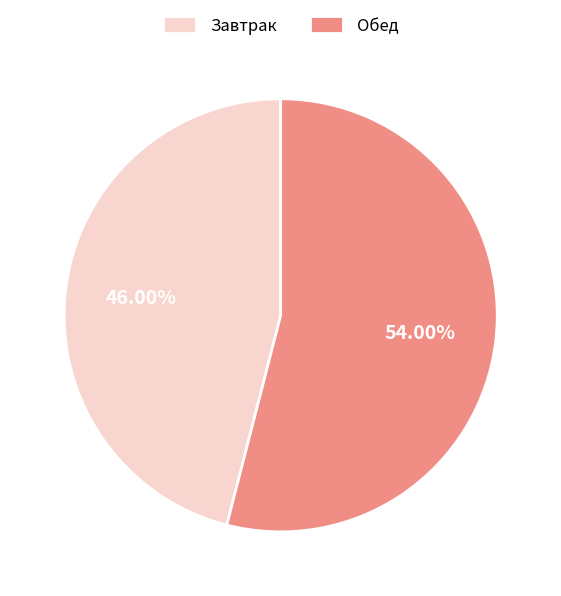

Is the sum of Завтрак and Обед greater than half?

Yes